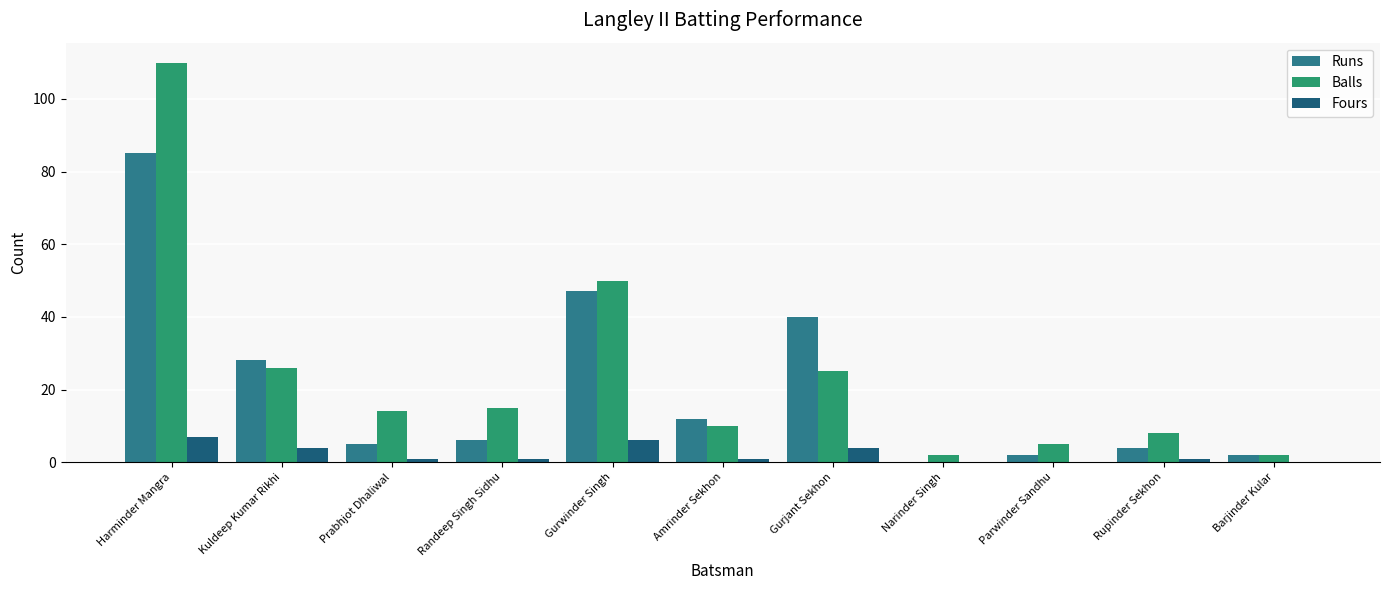

True or false: Balls has a value of 5 at Parwinder Sandhu.

True